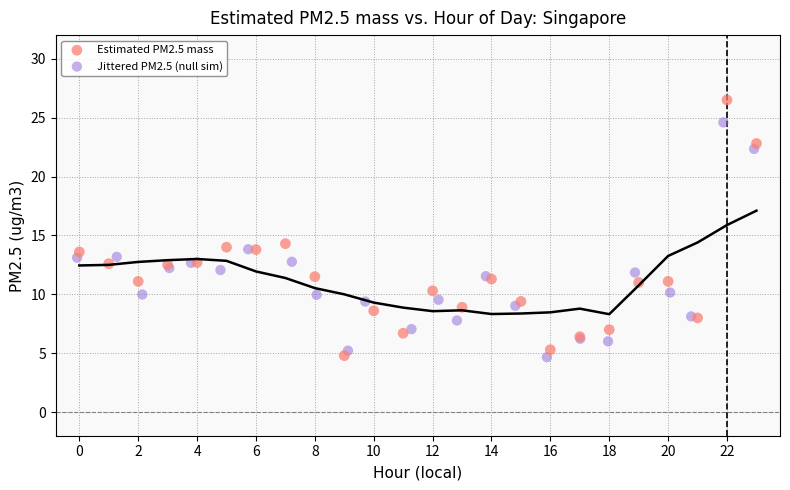

Which series has the largest Y range (max minus min)?

Estimated PM2.5 mass